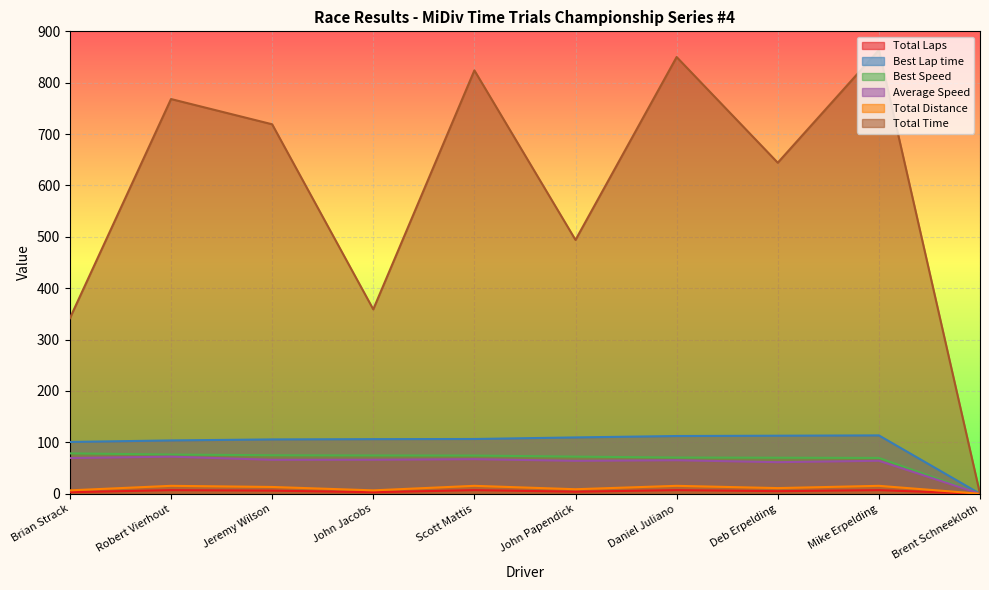

Reading right to left, extract all data points from this chart.

Total Laps: Brent Schneekloth=0.0	Mike Erpelding=7.0	Deb Erpelding=5.0	Daniel Juliano=7.0	John Papendick=4.0	Scott Mattis=7.0	John Jacobs=3.0	Jeremy Wilson=6.0	Robert Vierhout=7.0	Brian Strack=3.0
Best Lap time: Brent Schneekloth=0.0	Mike Erpelding=113.6	Deb Erpelding=113.0	Daniel Juliano=112.4	John Papendick=109.6	Scott Mattis=106.6	John Jacobs=106.3	Jeremy Wilson=105.7	Robert Vierhout=103.8	Brian Strack=100.8
Best Speed: Brent Schneekloth=0.0	Mike Erpelding=69.7	Deb Erpelding=70.1	Daniel Juliano=70.5	John Papendick=72.2	Scott Mattis=74.3	John Jacobs=74.5	Jeremy Wilson=74.9	Robert Vierhout=76.3	Brian Strack=78.6
Average Speed: Brent Schneekloth=0.0	Mike Erpelding=64.2	Deb Erpelding=61.5	Daniel Juliano=65.2	John Papendick=64.1	Scott Mattis=67.3	John Jacobs=66.2	Jeremy Wilson=66.1	Robert Vierhout=72.2	Brian Strack=69.5
Total Distance: Brent Schneekloth=0.0	Mike Erpelding=15.4	Deb Erpelding=11.0	Daniel Juliano=15.4	John Papendick=8.8	Scott Mattis=15.4	John Jacobs=6.6	Jeremy Wilson=13.2	Robert Vierhout=15.4	Brian Strack=6.6
Total Time: Brent Schneekloth=0.0	Mike Erpelding=863.7	Deb Erpelding=644.3	Daniel Juliano=850.0	John Papendick=494.0	Scott Mattis=824.0	John Jacobs=358.9	Jeremy Wilson=719.1	Robert Vierhout=768.2	Brian Strack=341.6